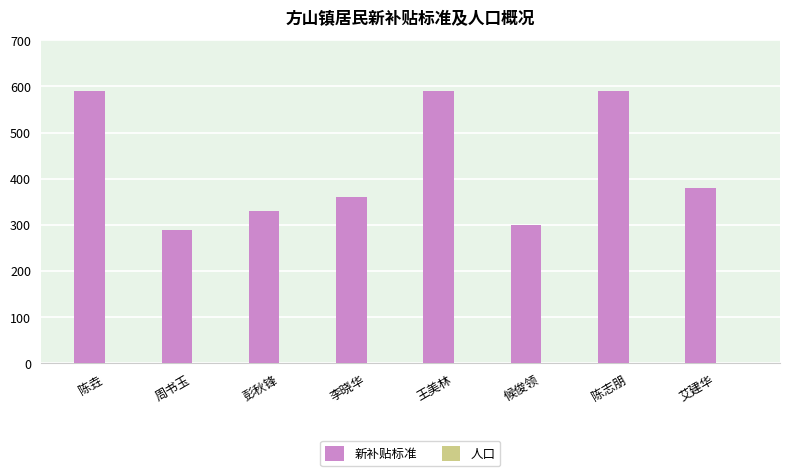

Which series has the widest spread of values?

新补贴标准